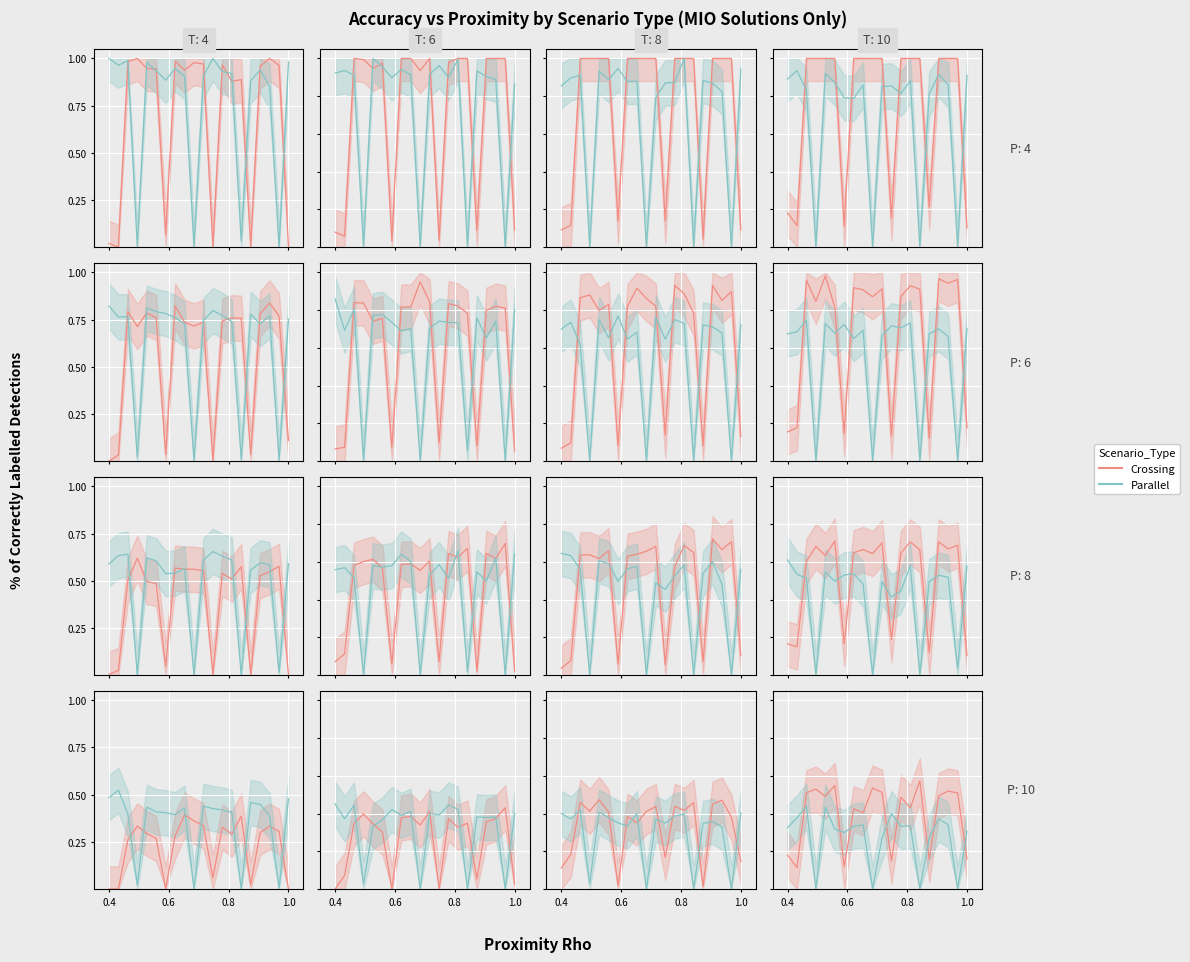

In Crossing, how many points are lower than both neighbors (excluding endpoints)?

7